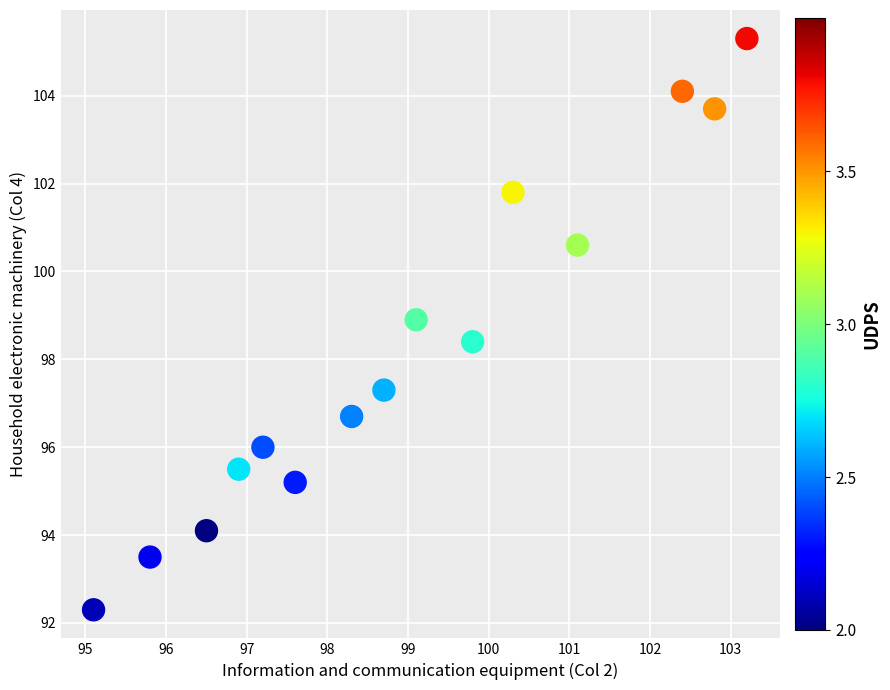

What is the range of X values (max minus min)?

8.1